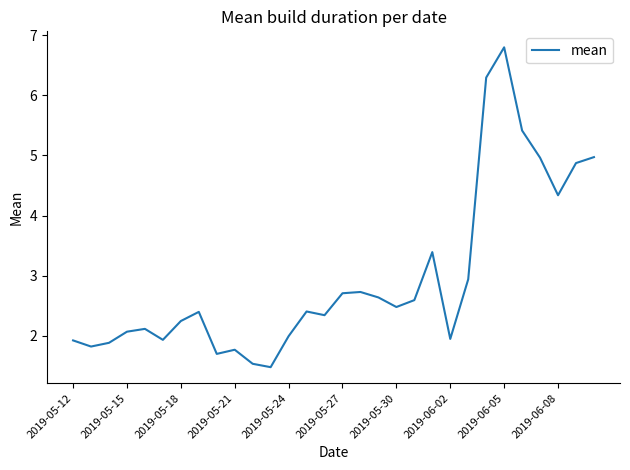

What is the smallest value displayed?

1.5